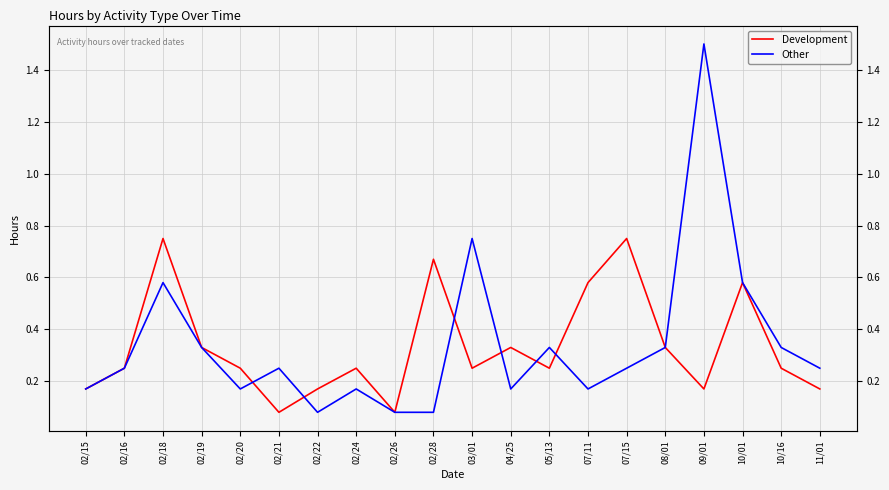

Which series changed the most between 02/20 and 02/26?

Development